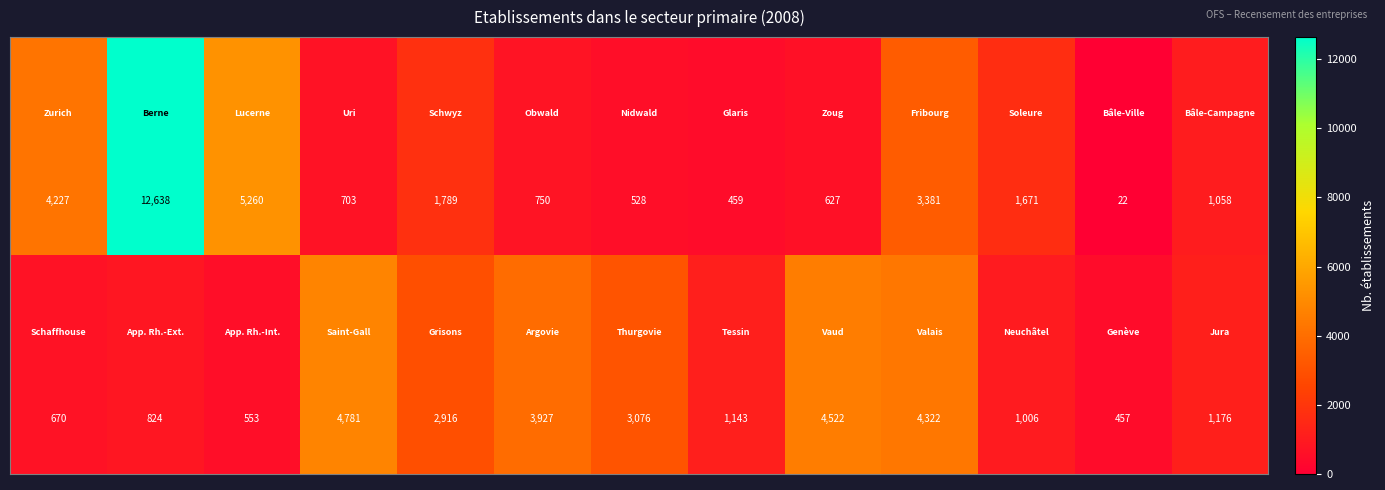

What is the greatest value displayed?

12638